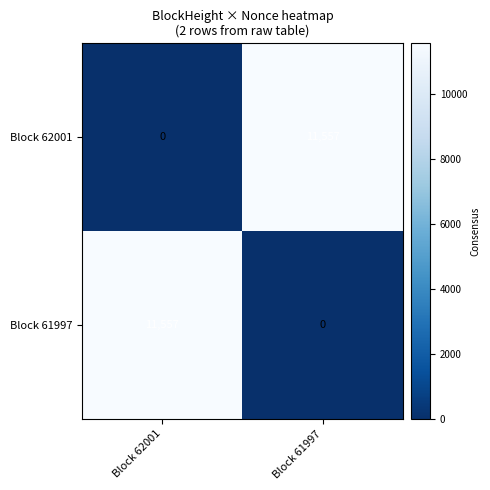

Reading left to right, what are all the values shown in this chart?

Block 62001: 0	11557
Block 61997: 11557	0